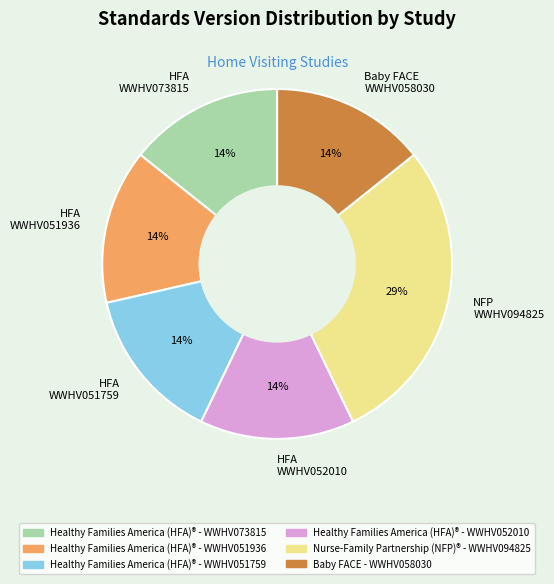

To the nearest percent, what percentage of the pie is Baby FACE WWHV058030?

14%